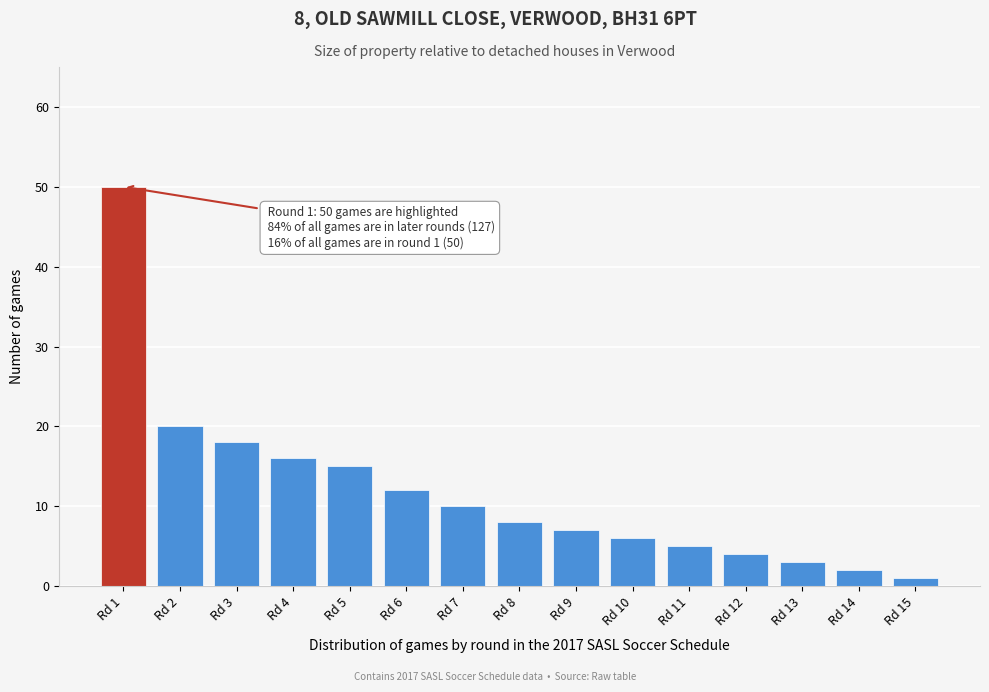

Reading left to right, transcribe all the data shown in this chart.

Rd 1=50	Rd 2=20	Rd 3=18	Rd 4=16	Rd 5=15	Rd 6=12	Rd 7=10	Rd 8=8	Rd 9=7	Rd 10=6	Rd 11=5	Rd 12=4	Rd 13=3	Rd 14=2	Rd 15=1